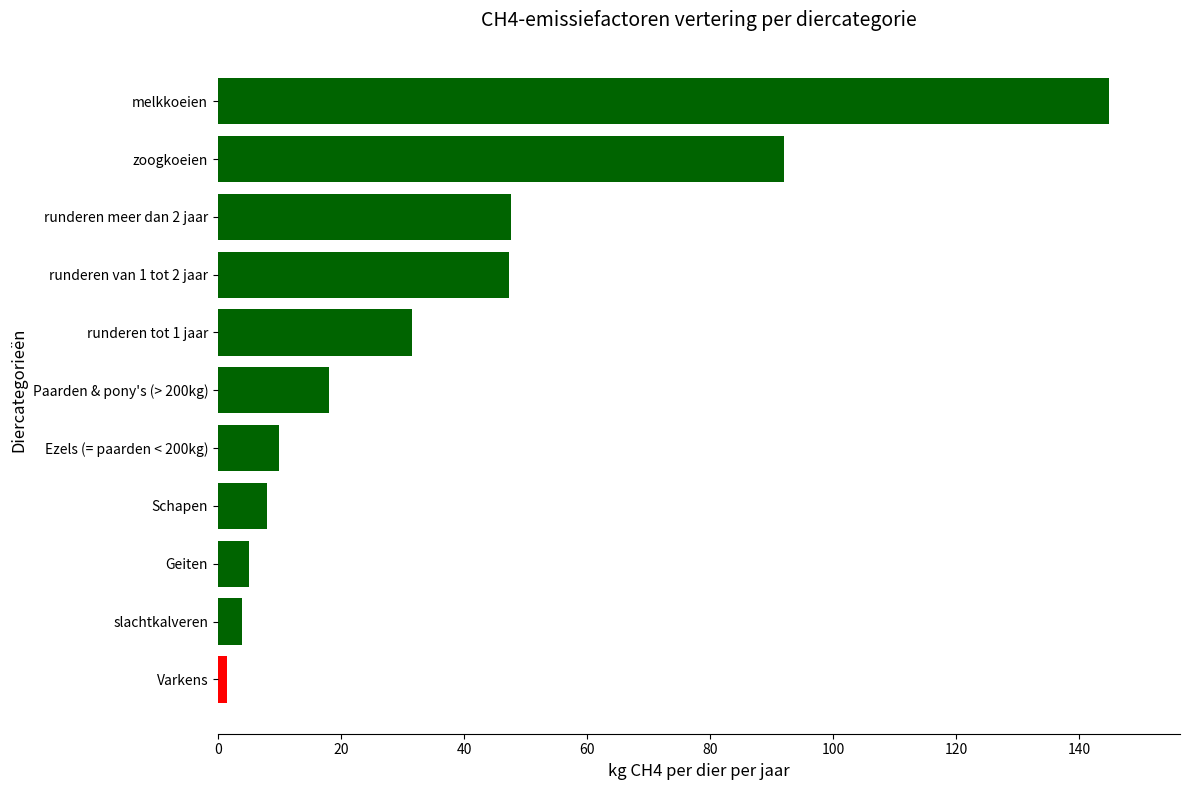

What is the average value?

37.2